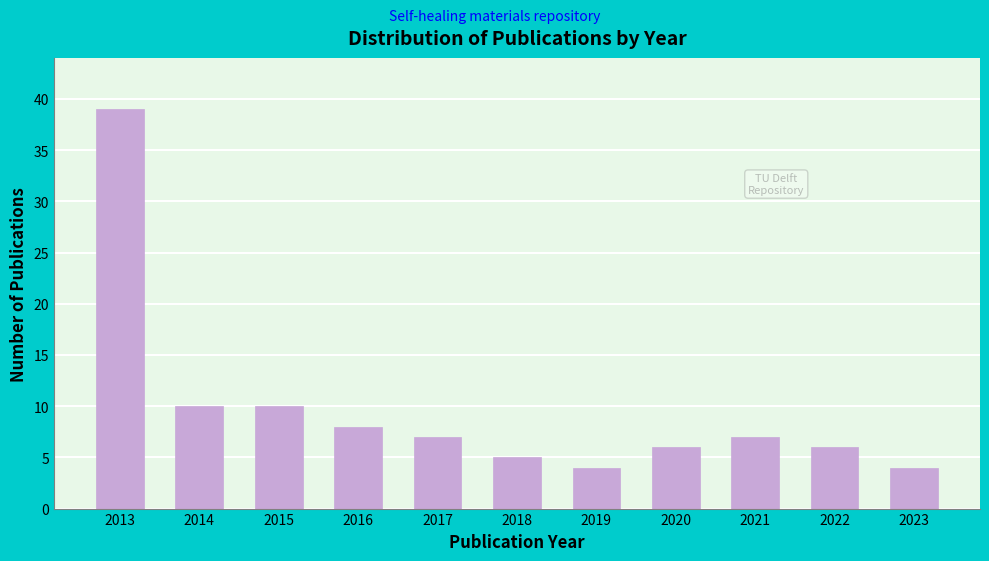

Reading right to left, extract all data points from this chart.

2023=4	2022=6	2021=7	2020=6	2019=4	2018=5	2017=7	2016=8	2015=10	2014=10	2013=39